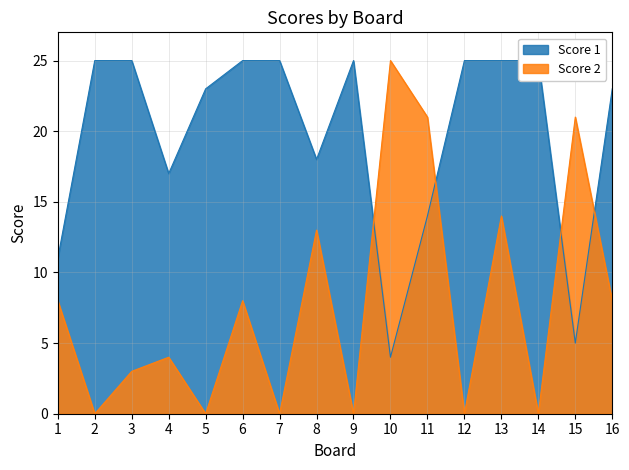

Which label corresponds to the smallest value in the chart?

2